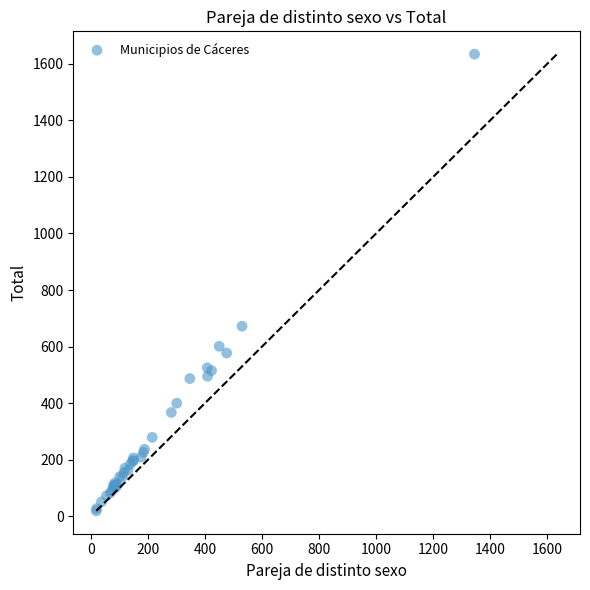

What Y value in the scatter plot is closest to 826?

672